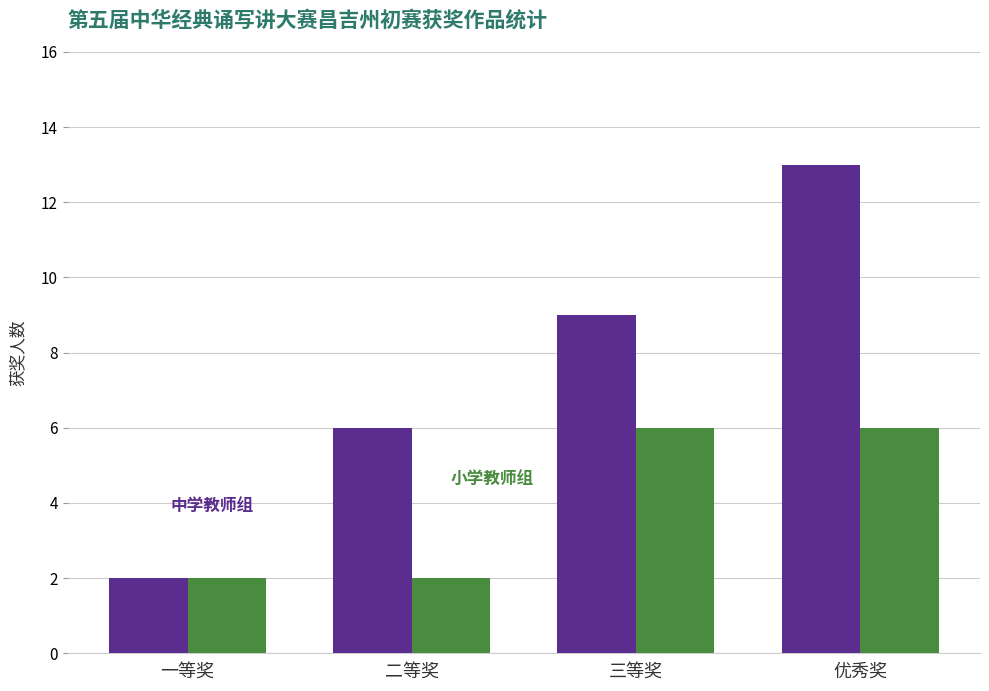

What is the total value across all series at 一等奖?

4